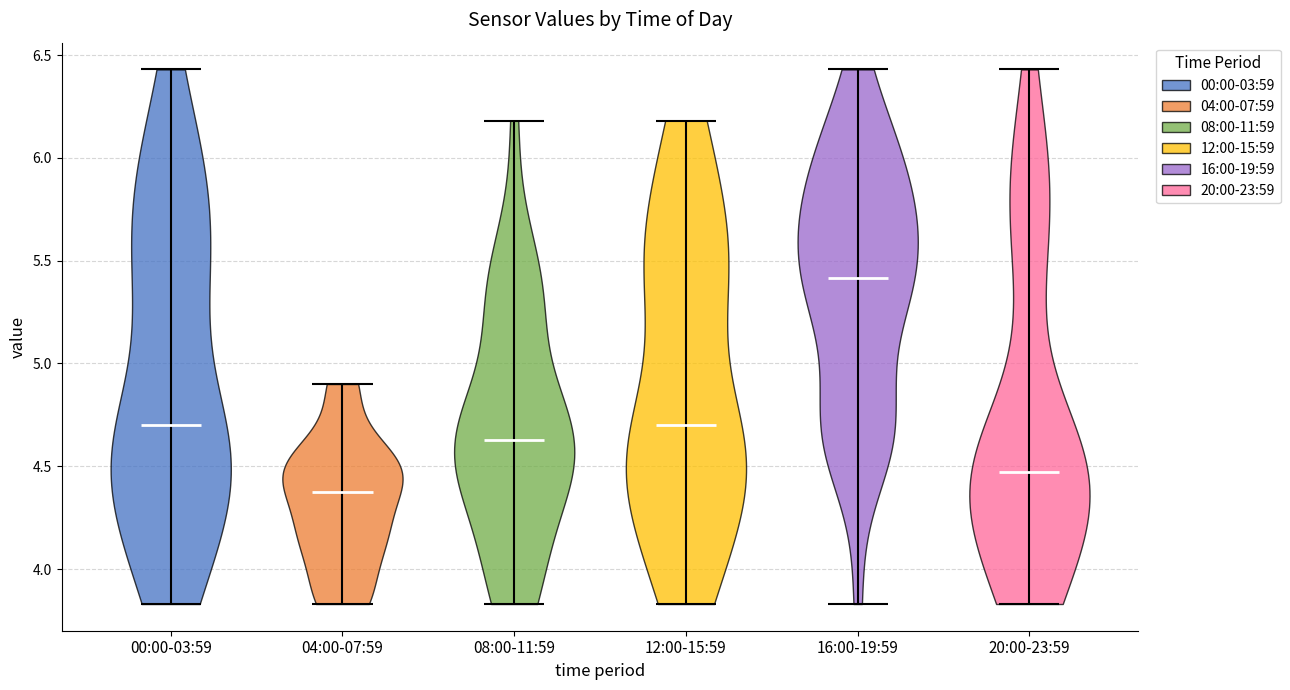

What is the highest point the violin for 12:00-15:59 reaches on the y-axis? The values are not printed on the chart, so give them approximately, as read against the axis.

6.20